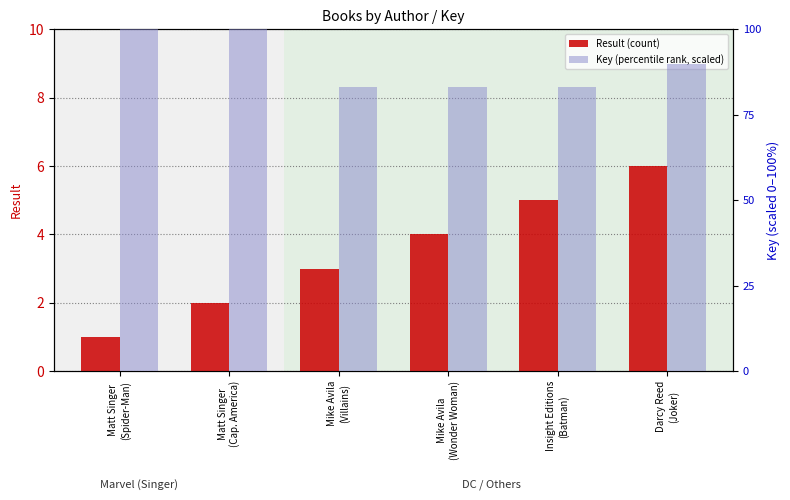

What is the difference between the Result (count) values at Mike Avila
(Wonder Woman) and Matt Singer
(Cap. America)?

2.0